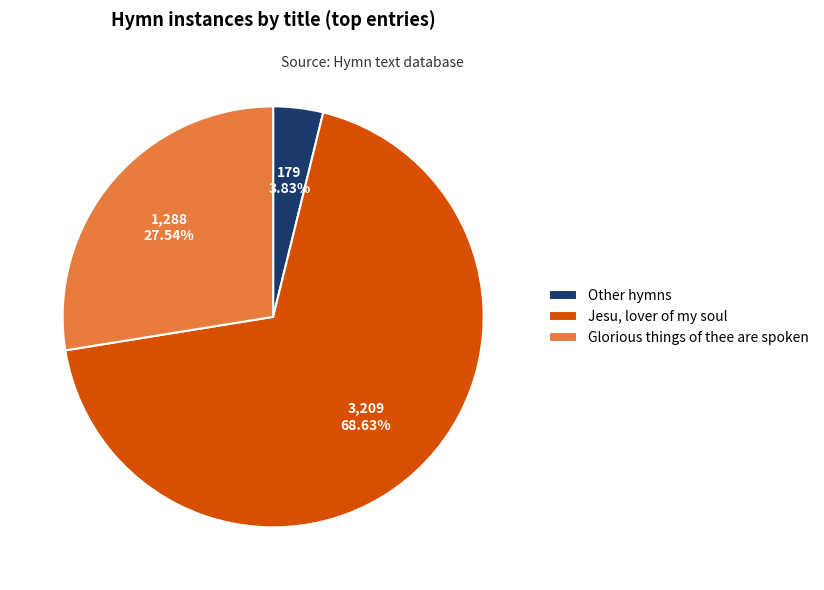

Does any single category account for the majority?

Yes